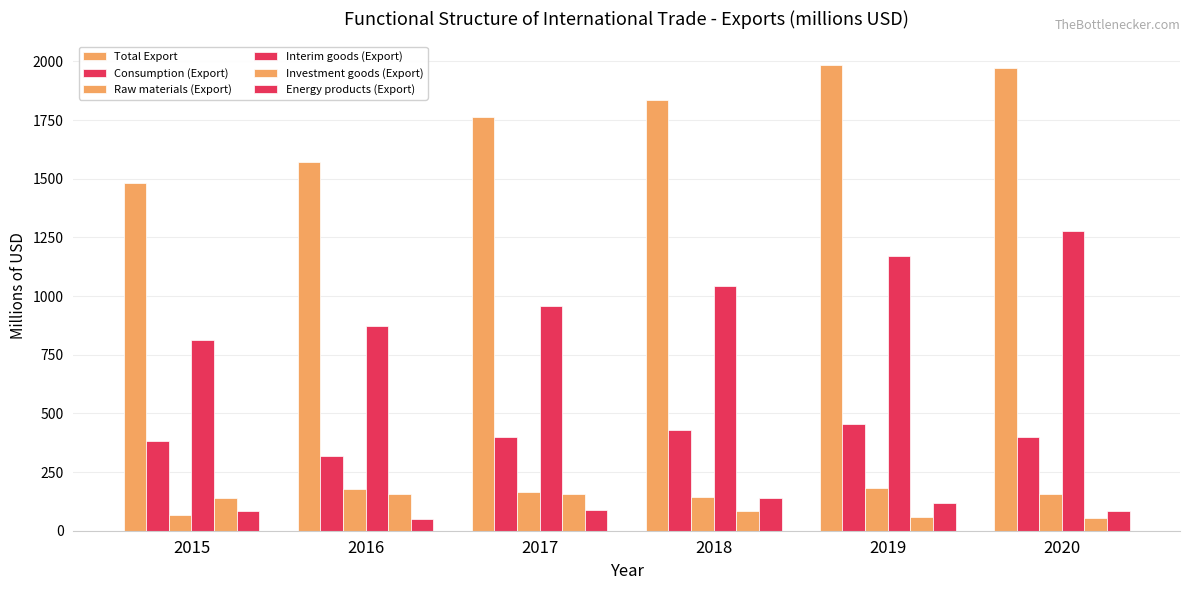

How many data points in Consumption (Export) are above 400?

3